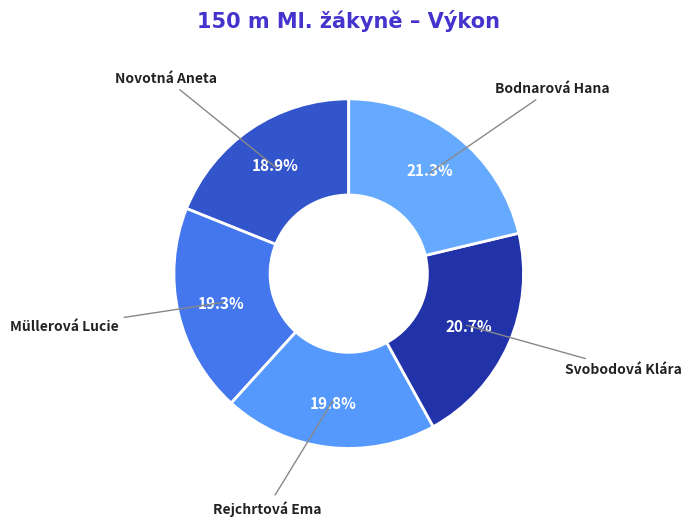

Which category has the biggest portion of the pie?

Bodnarová Hana